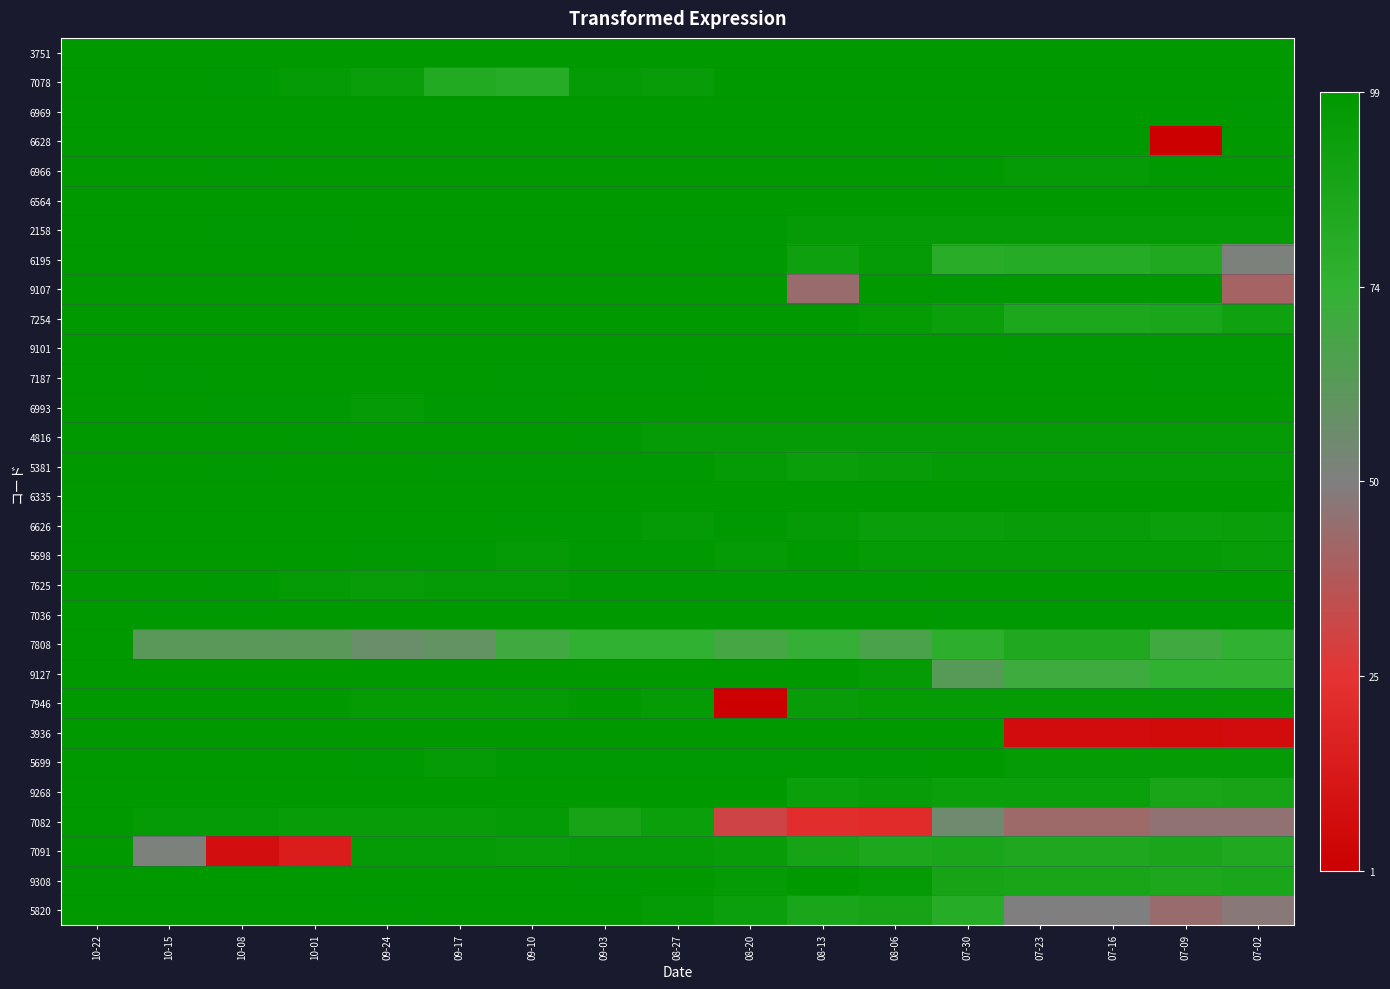

Reading left to right, what are all the values shown in this chart?

3751: 10-22=1.0	10-15=1.0	10-08=1.0	10-01=1.0	09-24=1.0	09-17=1.0	09-10=1.0	09-03=1.0	08-27=1.0	08-20=1.0	08-13=1.0	08-06=1.0	07-30=1.0	07-23=1.0	07-16=1.0	07-09=1.0	07-02=1.0
7078: 10-22=1.0	10-15=1.0	10-08=1.0	10-01=0.9	09-24=0.9	09-17=0.7	09-10=0.6	09-03=0.9	08-27=0.9	08-20=1.0	08-13=1.0	08-06=1.0	07-30=1.0	07-23=1.0	07-16=1.0	07-09=1.0	07-02=1.0
6969: 10-22=1.0	10-15=1.0	10-08=1.0	10-01=1.0	09-24=1.0	09-17=1.0	09-10=1.0	09-03=1.0	08-27=1.0	08-20=1.0	08-13=1.0	08-06=1.0	07-30=1.0	07-23=1.0	07-16=1.0	07-09=1.0	07-02=1.0
6628: 10-22=1.0	10-15=1.0	10-08=1.0	10-01=1.0	09-24=1.0	09-17=1.0	09-10=1.0	09-03=1.0	08-27=1.0	08-20=1.0	08-13=1.0	08-06=1.0	07-30=1.0	07-23=1.0	07-16=1.0	07-09=-1.0	07-02=1.0
6966: 10-22=1.0	10-15=1.0	10-08=1.0	10-01=1.0	09-24=1.0	09-17=1.0	09-10=1.0	09-03=1.0	08-27=1.0	08-20=1.0	08-13=1.0	08-06=1.0	07-30=1.0	07-23=1.0	07-16=1.0	07-09=1.0	07-02=1.0
6564: 10-22=1.0	10-15=1.0	10-08=1.0	10-01=1.0	09-24=1.0	09-17=1.0	09-10=1.0	09-03=1.0	08-27=1.0	08-20=1.0	08-13=1.0	08-06=1.0	07-30=1.0	07-23=1.0	07-16=1.0	07-09=1.0	07-02=1.0
2158: 10-22=1.0	10-15=1.0	10-08=1.0	10-01=1.0	09-24=1.0	09-17=1.0	09-10=1.0	09-03=1.0	08-27=1.0	08-20=1.0	08-13=0.9	08-06=1.0	07-30=1.0	07-23=0.9	07-16=0.9	07-09=1.0	07-02=1.0
6195: 10-22=1.0	10-15=1.0	10-08=1.0	10-01=1.0	09-24=1.0	09-17=1.0	09-10=1.0	09-03=1.0	08-27=1.0	08-20=1.0	08-13=0.9	08-06=0.9	07-30=0.6	07-23=0.6	07-16=0.6	07-09=0.7	07-02=0.0
9107: 10-22=1.0	10-15=1.0	10-08=1.0	10-01=1.0	09-24=1.0	09-17=1.0	09-10=1.0	09-03=1.0	08-27=1.0	08-20=1.0	08-13=-0.1	08-06=1.0	07-30=1.0	07-23=1.0	07-16=1.0	07-09=1.0	07-02=-0.2
7254: 10-22=1.0	10-15=1.0	10-08=1.0	10-01=1.0	09-24=1.0	09-17=1.0	09-10=1.0	09-03=1.0	08-27=1.0	08-20=1.0	08-13=1.0	08-06=1.0	07-30=0.9	07-23=0.7	07-16=0.7	07-09=0.7	07-02=0.8
9101: 10-22=1.0	10-15=1.0	10-08=1.0	10-01=1.0	09-24=1.0	09-17=1.0	09-10=1.0	09-03=1.0	08-27=1.0	08-20=1.0	08-13=1.0	08-06=1.0	07-30=1.0	07-23=1.0	07-16=1.0	07-09=1.0	07-02=1.0
7187: 10-22=1.0	10-15=1.0	10-08=1.0	10-01=1.0	09-24=1.0	09-17=1.0	09-10=1.0	09-03=1.0	08-27=1.0	08-20=1.0	08-13=1.0	08-06=1.0	07-30=1.0	07-23=1.0	07-16=1.0	07-09=1.0	07-02=1.0
6993: 10-22=1.0	10-15=1.0	10-08=1.0	10-01=1.0	09-24=1.0	09-17=1.0	09-10=1.0	09-03=1.0	08-27=1.0	08-20=1.0	08-13=1.0	08-06=1.0	07-30=1.0	07-23=1.0	07-16=1.0	07-09=1.0	07-02=1.0
4816: 10-22=1.0	10-15=1.0	10-08=1.0	10-01=1.0	09-24=1.0	09-17=1.0	09-10=1.0	09-03=1.0	08-27=1.0	08-20=0.9	08-13=0.9	08-06=1.0	07-30=1.0	07-23=0.9	07-16=0.9	07-09=0.9	07-02=0.9
5381: 10-22=1.0	10-15=1.0	10-08=1.0	10-01=1.0	09-24=1.0	09-17=1.0	09-10=1.0	09-03=1.0	08-27=1.0	08-20=1.0	08-13=0.9	08-06=0.9	07-30=1.0	07-23=1.0	07-16=1.0	07-09=1.0	07-02=0.9
6335: 10-22=1.0	10-15=1.0	10-08=1.0	10-01=1.0	09-24=1.0	09-17=1.0	09-10=1.0	09-03=1.0	08-27=1.0	08-20=1.0	08-13=1.0	08-06=1.0	07-30=1.0	07-23=1.0	07-16=1.0	07-09=1.0	07-02=1.0
6626: 10-22=1.0	10-15=1.0	10-08=1.0	10-01=1.0	09-24=1.0	09-17=1.0	09-10=1.0	09-03=1.0	08-27=1.0	08-20=1.0	08-13=1.0	08-06=0.9	07-30=0.9	07-23=0.9	07-16=0.9	07-09=0.9	07-02=0.9
5698: 10-22=1.0	10-15=1.0	10-08=1.0	10-01=1.0	09-24=1.0	09-17=1.0	09-10=1.0	09-03=1.0	08-27=1.0	08-20=1.0	08-13=1.0	08-06=1.0	07-30=1.0	07-23=0.9	07-16=0.9	07-09=0.9	07-02=0.9
7625: 10-22=1.0	10-15=1.0	10-08=1.0	10-01=1.0	09-24=0.9	09-17=1.0	09-10=1.0	09-03=1.0	08-27=1.0	08-20=1.0	08-13=1.0	08-06=1.0	07-30=1.0	07-23=1.0	07-16=1.0	07-09=1.0	07-02=1.0
7036: 10-22=1.0	10-15=1.0	10-08=1.0	10-01=1.0	09-24=1.0	09-17=1.0	09-10=1.0	09-03=1.0	08-27=1.0	08-20=1.0	08-13=1.0	08-06=1.0	07-30=1.0	07-23=1.0	07-16=1.0	07-09=1.0	07-02=1.0
7808: 10-22=1.0	10-15=0.2	10-08=0.2	10-01=0.2	09-24=0.1	09-17=0.2	09-10=0.4	09-03=0.5	08-27=0.5	08-20=0.4	08-13=0.5	08-06=0.3	07-30=0.6	07-23=0.7	07-16=0.7	07-09=0.4	07-02=0.5
9127: 10-22=1.0	10-15=1.0	10-08=1.0	10-01=1.0	09-24=1.0	09-17=1.0	09-10=1.0	09-03=1.0	08-27=1.0	08-20=1.0	08-13=1.0	08-06=1.0	07-30=0.3	07-23=0.4	07-16=0.4	07-09=0.5	07-02=0.5
7946: 10-22=1.0	10-15=1.0	10-08=1.0	10-01=1.0	09-24=1.0	09-17=1.0	09-10=0.9	09-03=1.0	08-27=0.9	08-20=-1.0	08-13=0.9	08-06=1.0	07-30=0.9	07-23=1.0	07-16=1.0	07-09=0.9	07-02=1.0
3936: 10-22=1.0	10-15=1.0	10-08=1.0	10-01=1.0	09-24=1.0	09-17=1.0	09-10=1.0	09-03=1.0	08-27=1.0	08-20=1.0	08-13=1.0	08-06=1.0	07-30=1.0	07-23=-0.9	07-16=-0.9	07-09=-0.9	07-02=-0.9
5699: 10-22=1.0	10-15=1.0	10-08=1.0	10-01=1.0	09-24=1.0	09-17=1.0	09-10=1.0	09-03=1.0	08-27=1.0	08-20=1.0	08-13=1.0	08-06=1.0	07-30=1.0	07-23=1.0	07-16=1.0	07-09=1.0	07-02=0.9
9268: 10-22=1.0	10-15=1.0	10-08=1.0	10-01=1.0	09-24=1.0	09-17=1.0	09-10=1.0	09-03=1.0	08-27=1.0	08-20=1.0	08-13=0.9	08-06=0.9	07-30=0.9	07-23=0.9	07-16=0.9	07-09=0.8	07-02=0.8
7082: 10-22=1.0	10-15=1.0	10-08=1.0	10-01=0.9	09-24=0.9	09-17=0.9	09-10=0.9	09-03=0.8	08-27=0.9	08-20=-0.4	08-13=-0.6	08-06=-0.6	07-30=0.1	07-23=-0.1	07-16=-0.1	07-09=-0.1	07-02=-0.1
7091: 10-22=1.0	10-15=0.0	10-08=-0.9	10-01=-0.7	09-24=0.9	09-17=1.0	09-10=0.9	09-03=1.0	08-27=0.9	08-20=0.9	08-13=0.8	08-06=0.7	07-30=0.7	07-23=0.7	07-16=0.7	07-09=0.7	07-02=0.7
9308: 10-22=1.0	10-15=1.0	10-08=1.0	10-01=1.0	09-24=1.0	09-17=1.0	09-10=1.0	09-03=1.0	08-27=1.0	08-20=1.0	08-13=1.0	08-06=0.9	07-30=0.8	07-23=0.8	07-16=0.8	07-09=0.7	07-02=0.7
5820: 10-22=1.0	10-15=1.0	10-08=1.0	10-01=1.0	09-24=1.0	09-17=1.0	09-10=1.0	09-03=1.0	08-27=1.0	08-20=0.9	08-13=0.7	08-06=0.8	07-30=0.6	07-23=0.0	07-16=0.0	07-09=-0.1	07-02=-0.0